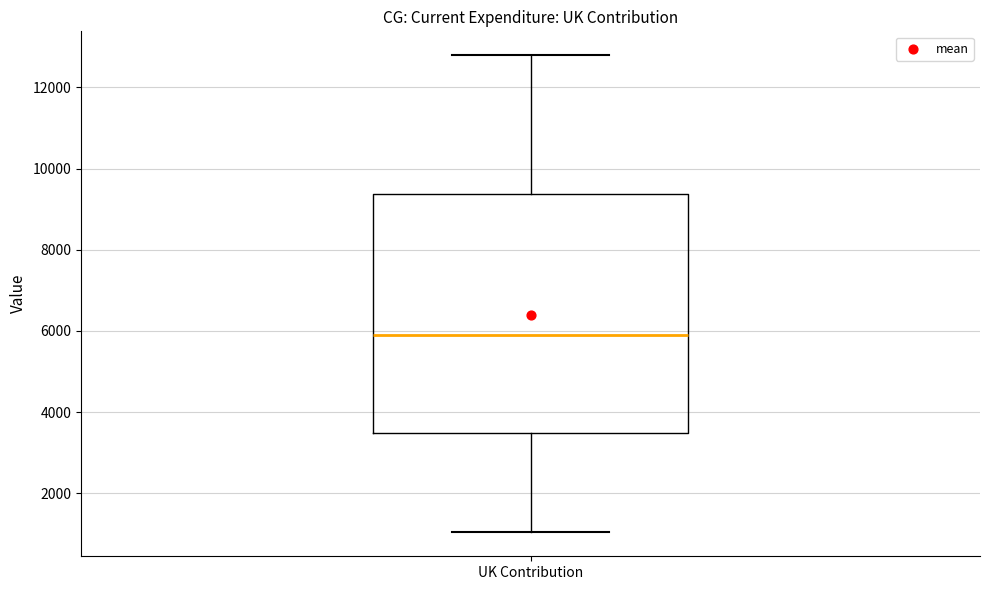

Read this box plot against the y-axis: the position of the median line, the range covered by the box, and the ends of both whiskers. The values are not printed on the chart, so give them approximately, as read against the axis.

median 5800, box 3400 to 9400, whiskers 1000 to 12800